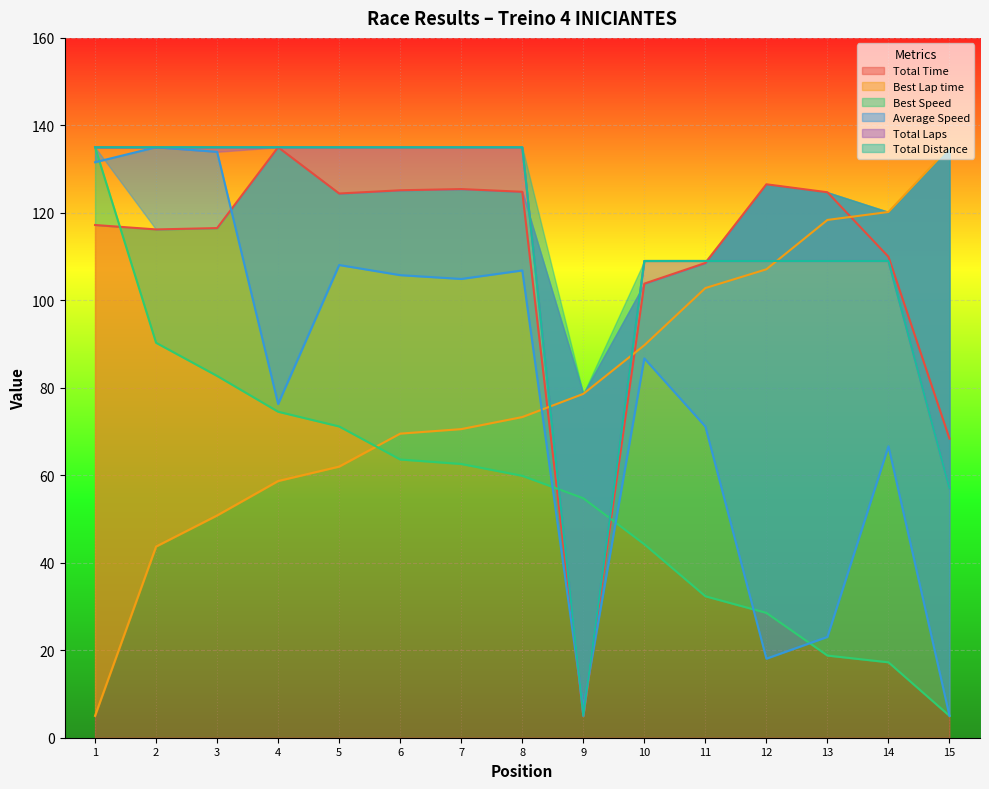

At how many categories does at least one series exceed 72?

15